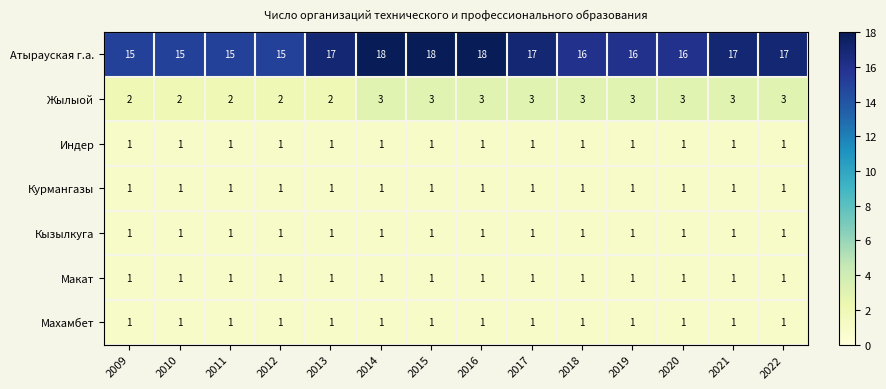

Which series has the widest spread of values?

Атырауская г.а.